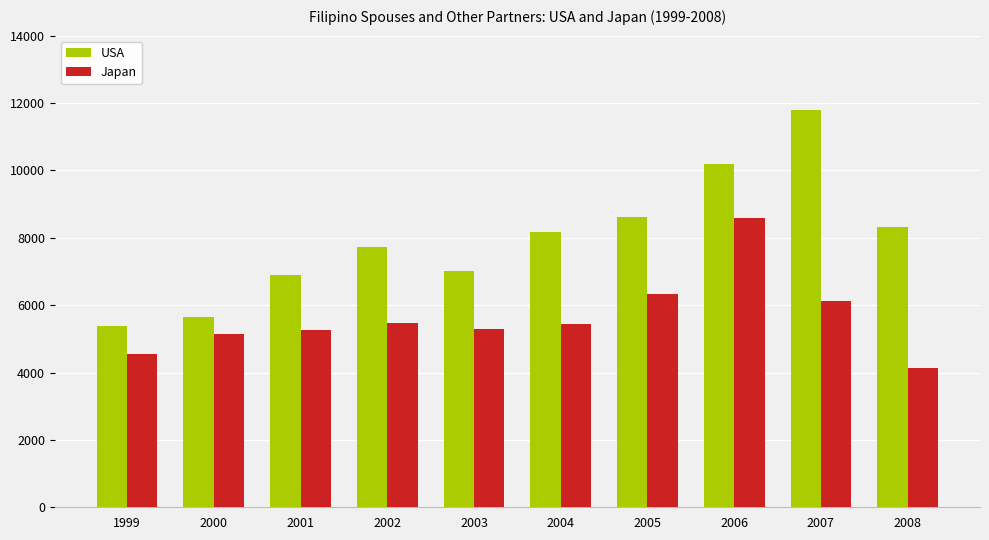

List the series in order of their overall mean, lowest first.

Japan, USA